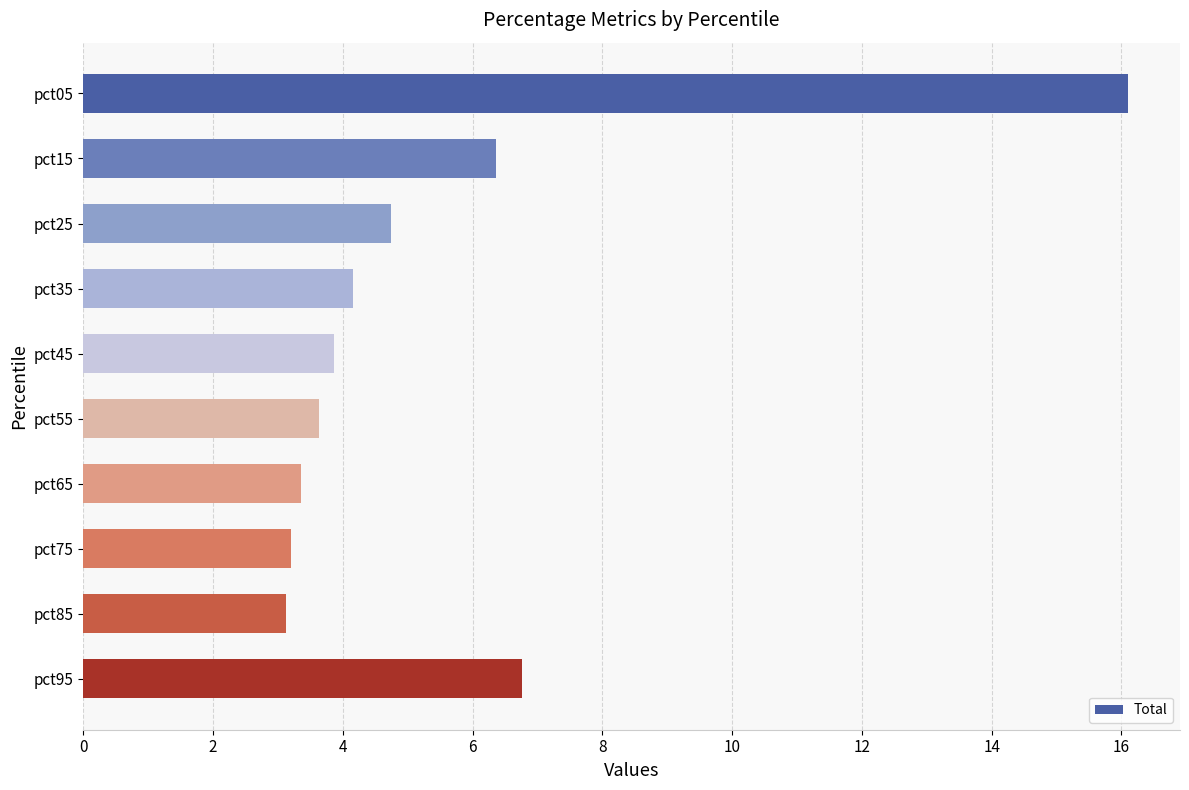

Count the number of categories in the chart.

10